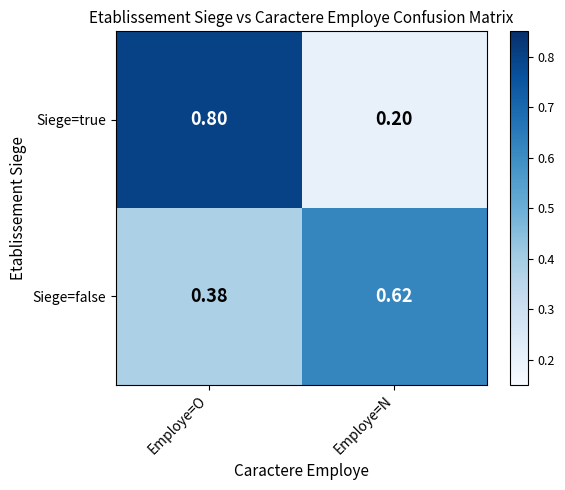

At how many categories does at least one series exceed 0?

2